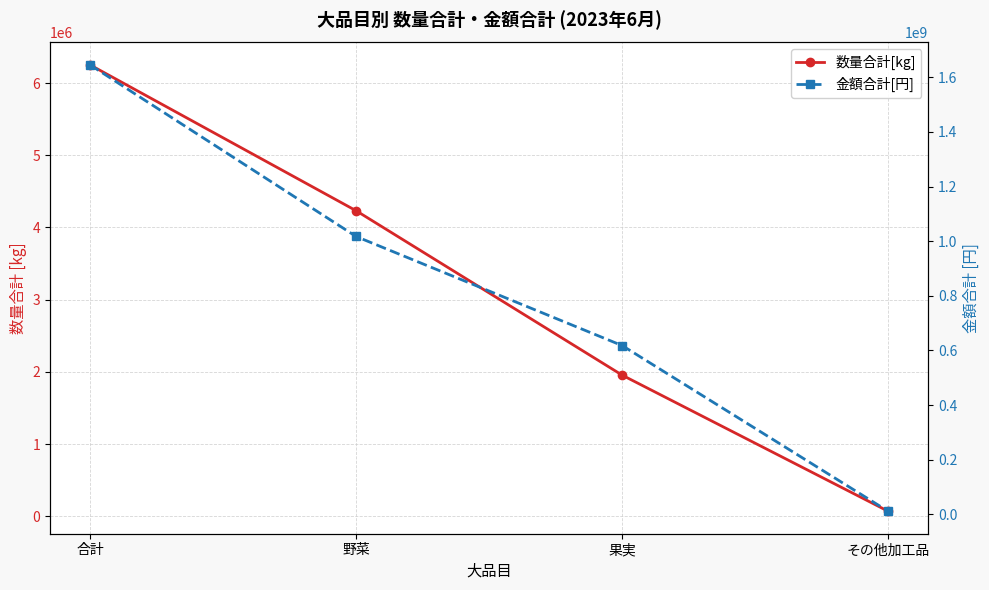

True or false: 金額合計[円] has a value of 640399158 at 合計.

False